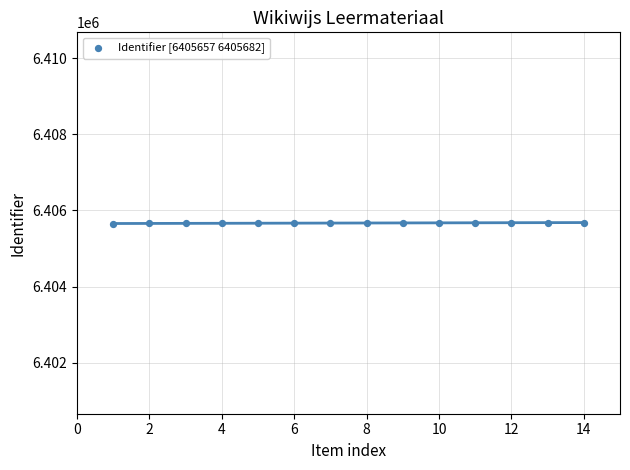

What is the range of Y values (max minus min)?

25